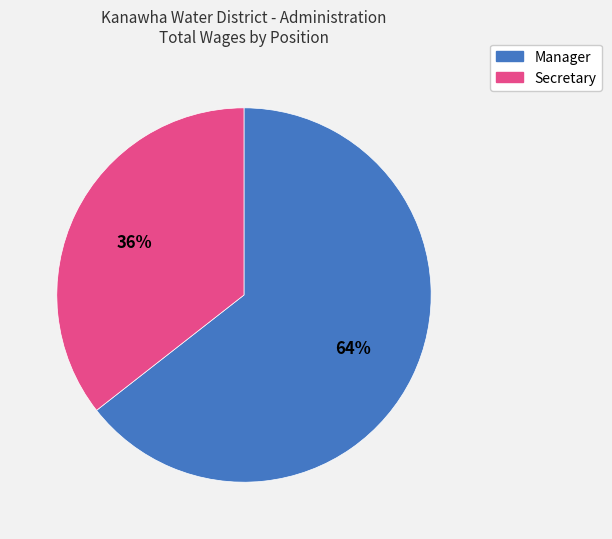

Do Secretary and Manager together represent more than half of the pie?

Yes